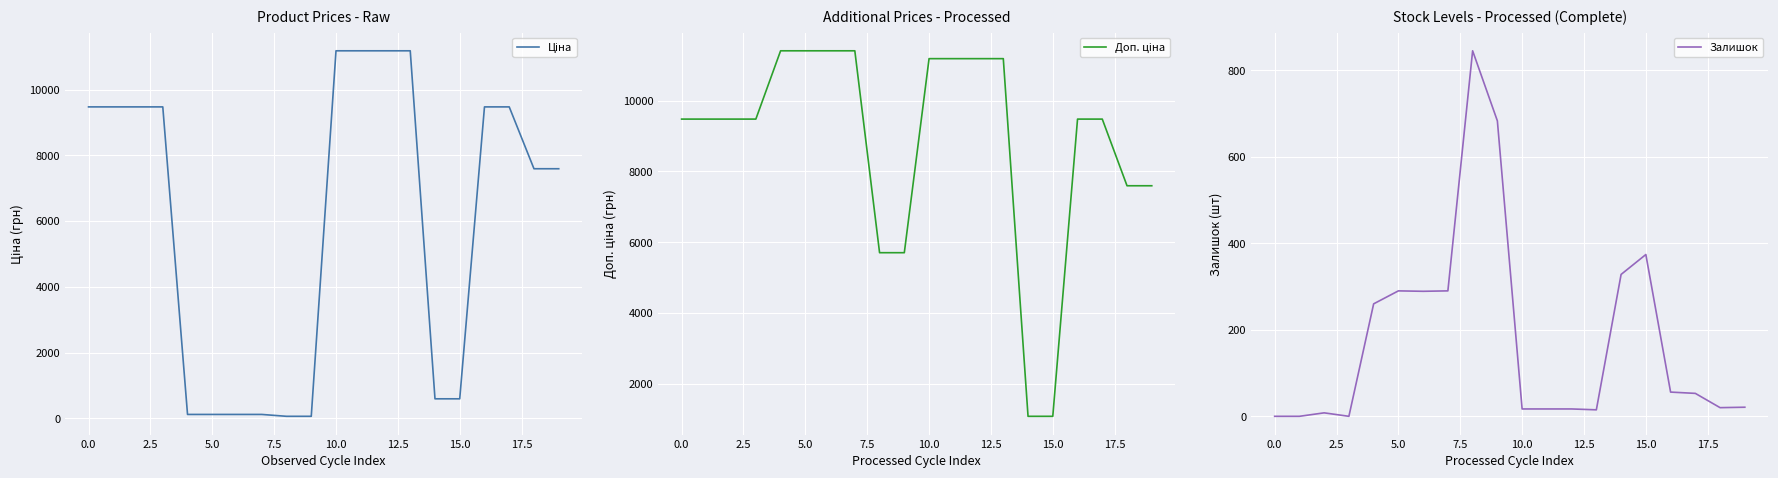

What is the average value of the Ціна series?

5928.8